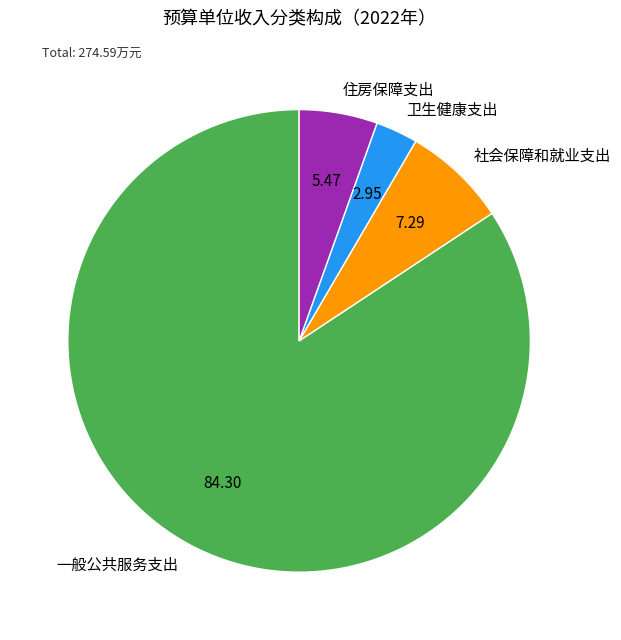

What is the ratio of the value at 住房保障支出 to the value at 一般公共服务支出?

0.1